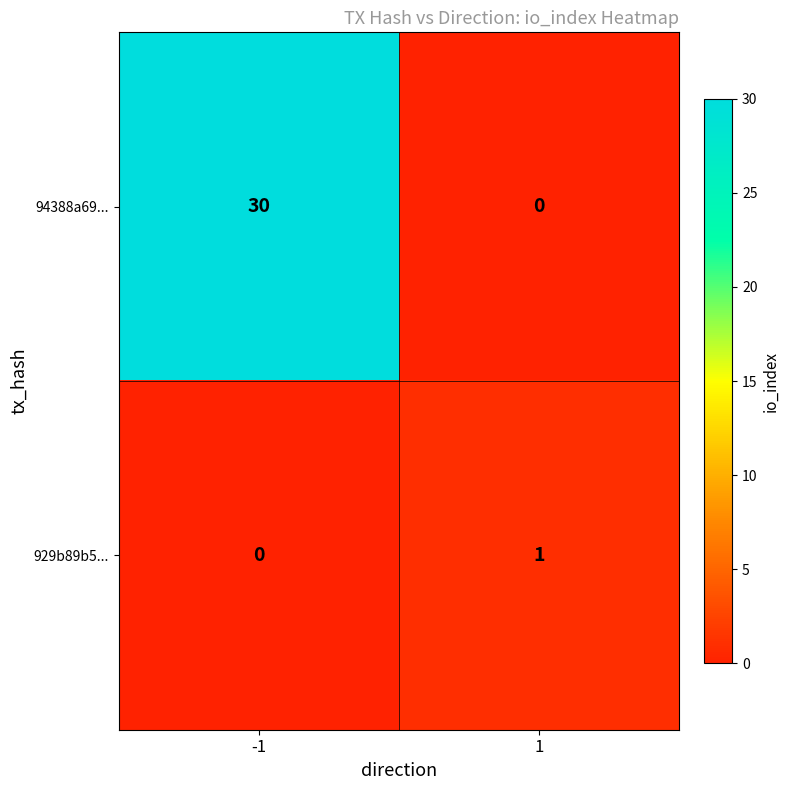

What is the greatest value displayed?

30